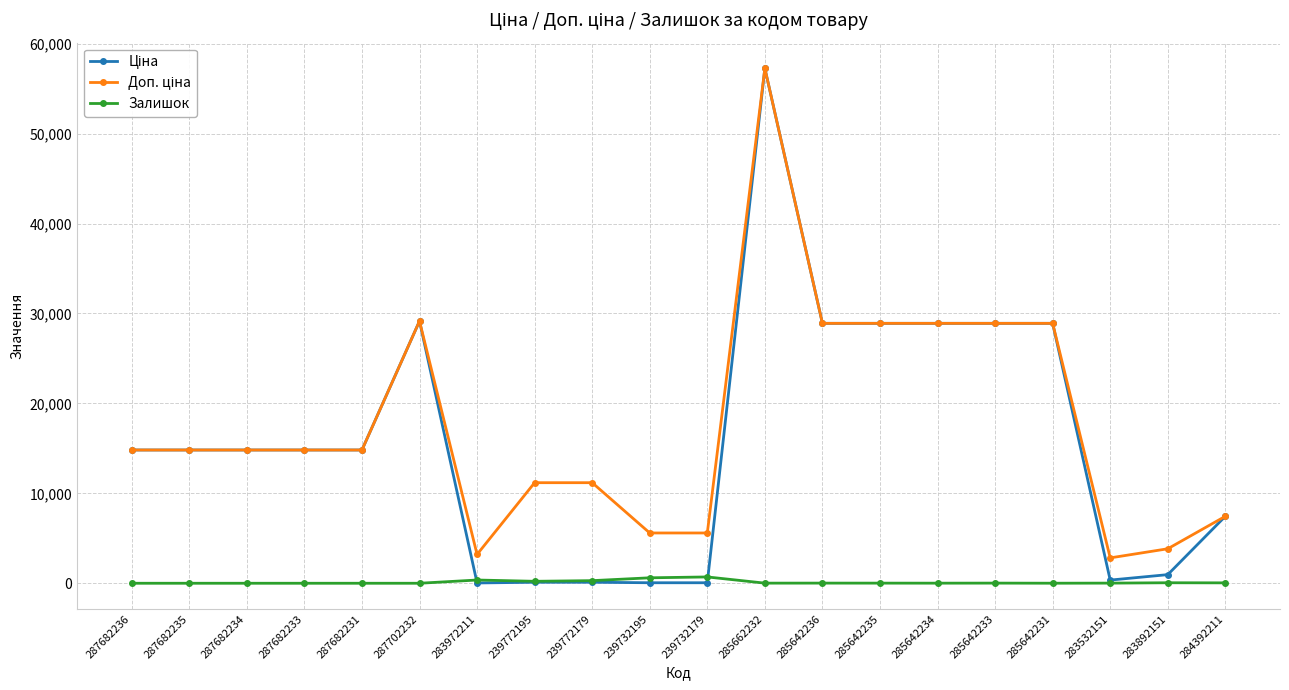

What is the spread (max minus min) of values at 239772179?

11070.2